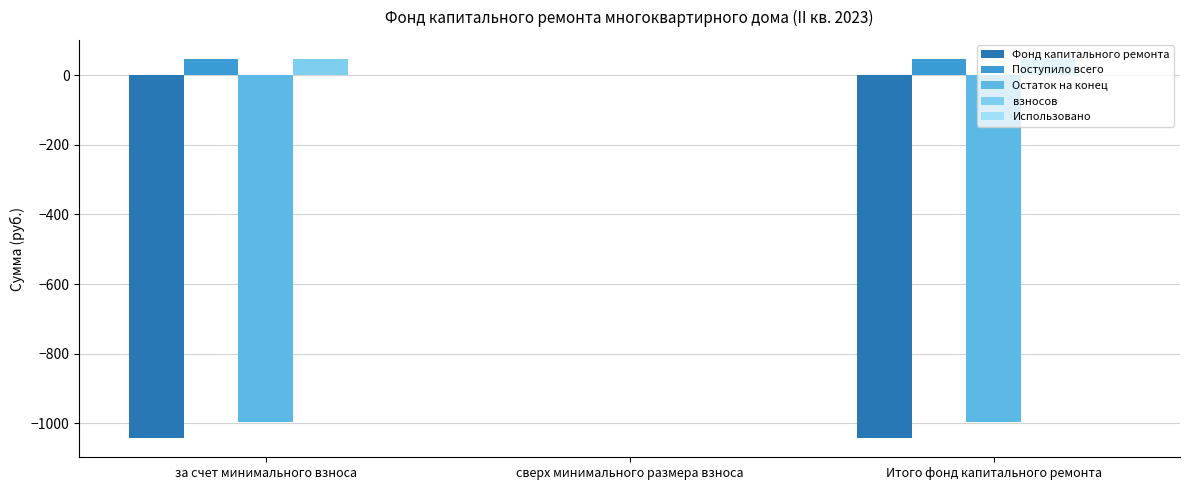

Is it true that Поступило всего equals 46.4 at за счет минимального взноса?

True